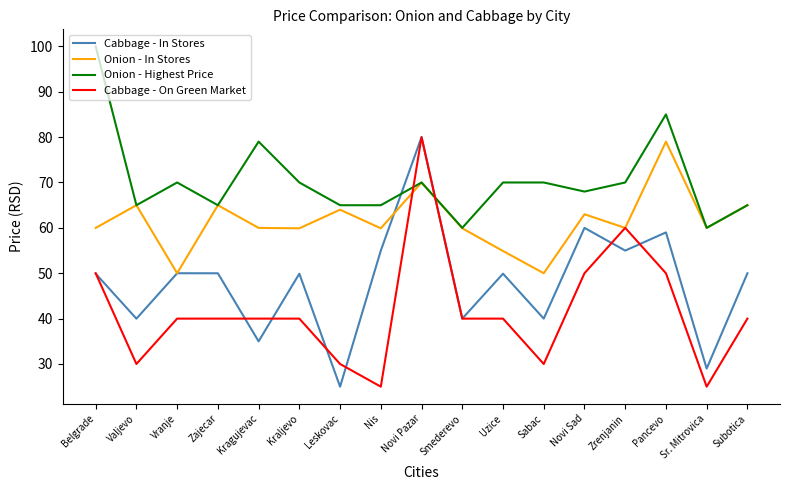

What is the difference between the maximum and second lowest values in the Cabbage - On Green Market series?

55.0